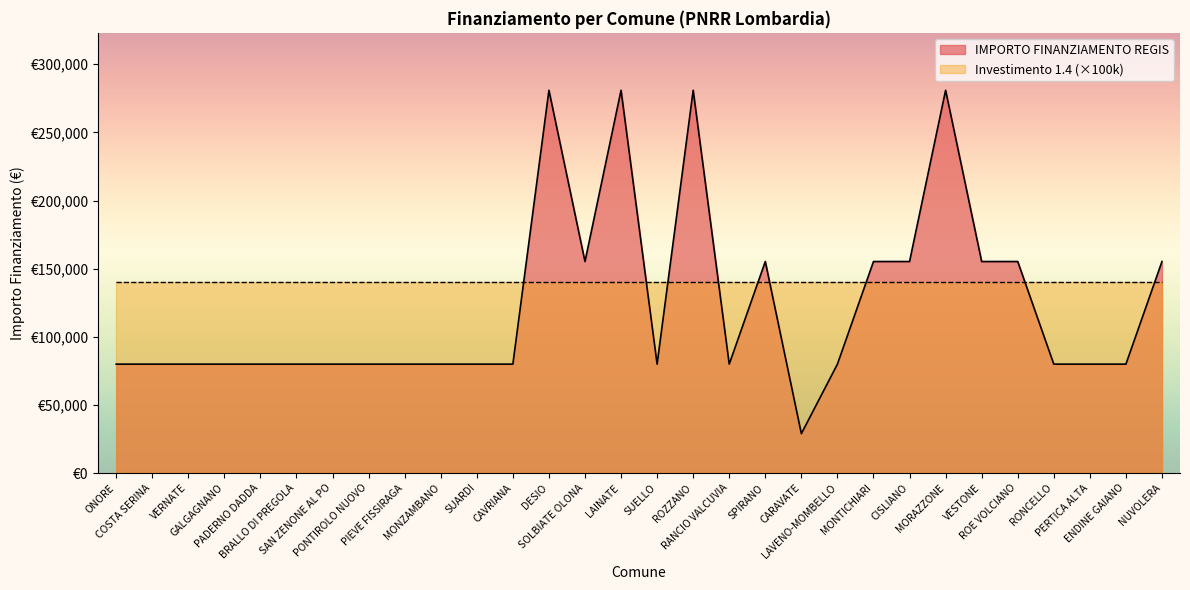

How many values exceed 79922?

11